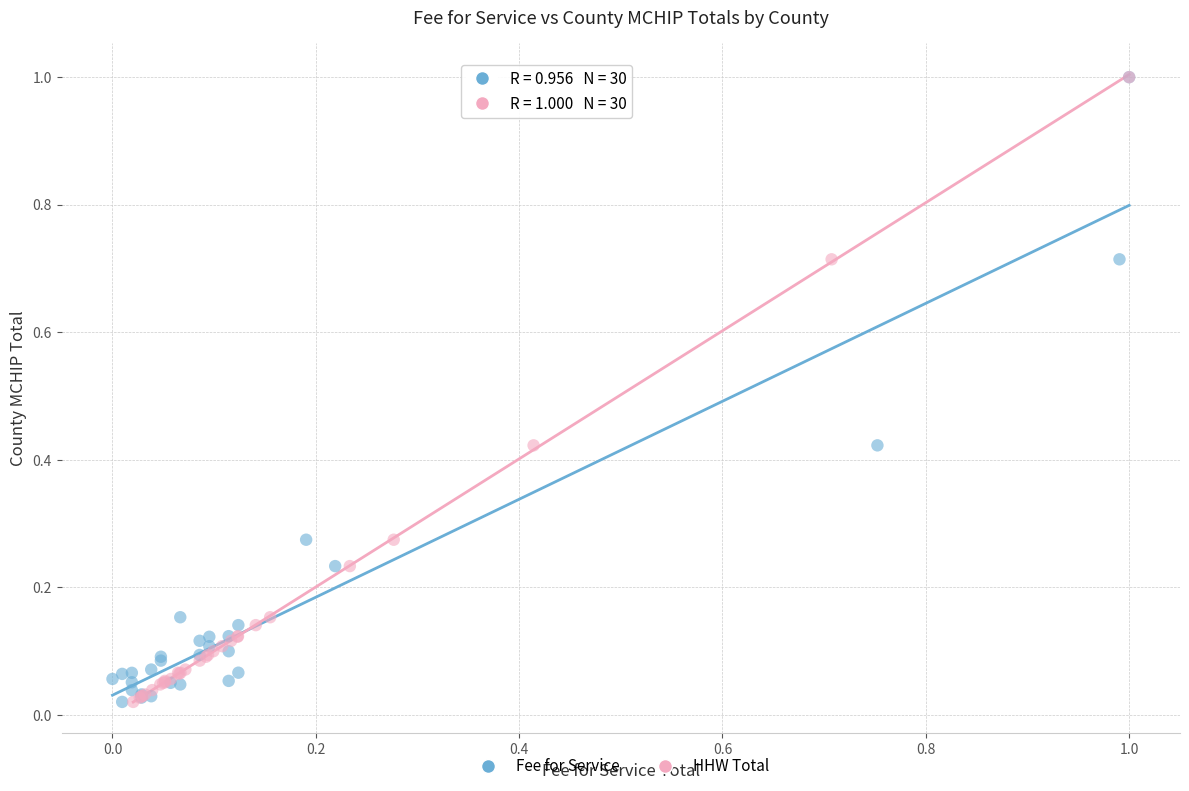

What are all the series names shown in the legend?

Fee for Service, HHW Total